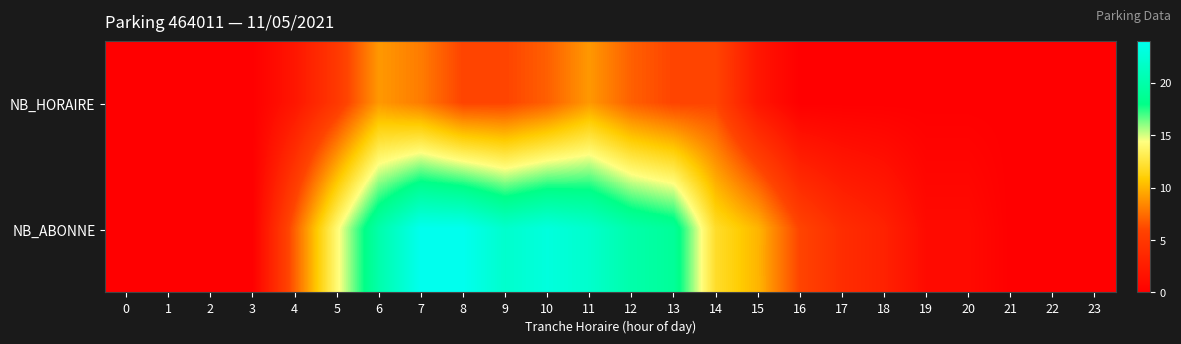

At how many categories does at least one series exceed 20?

5